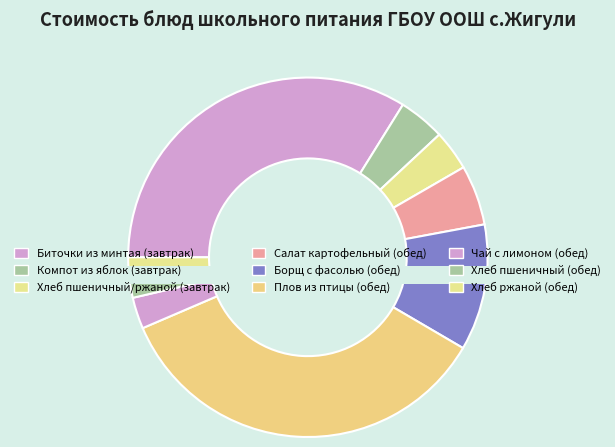

To the nearest percent, what portion does Салат картофельный (обед) represent?

5%